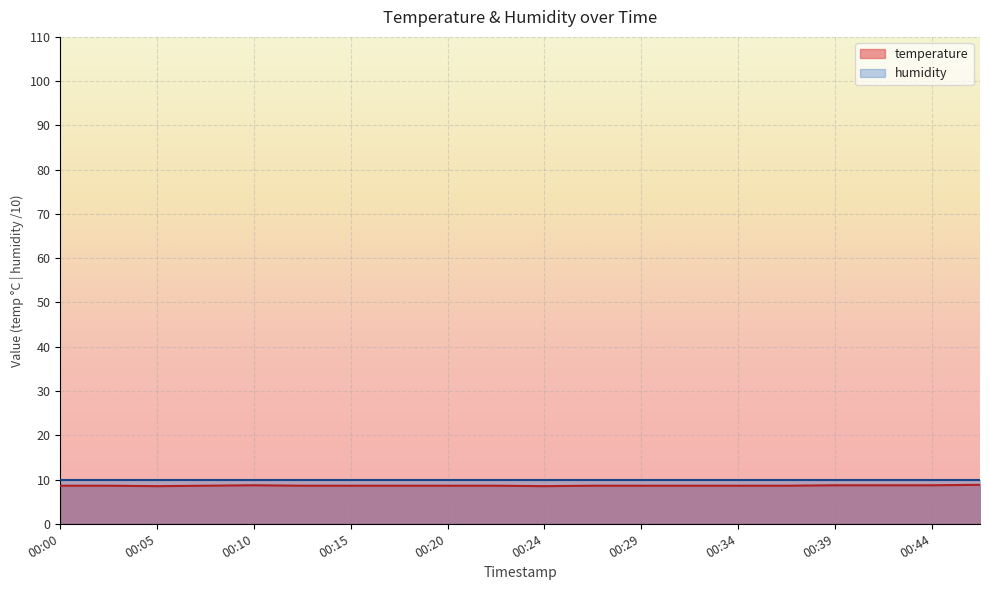

What is the difference between the maximum and minimum values?

0.3